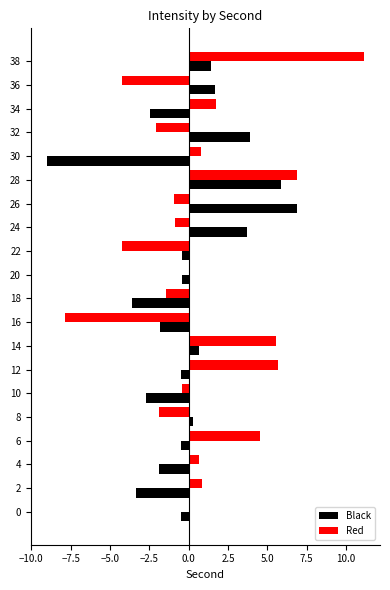

What is the sum of all Red values?

13.9